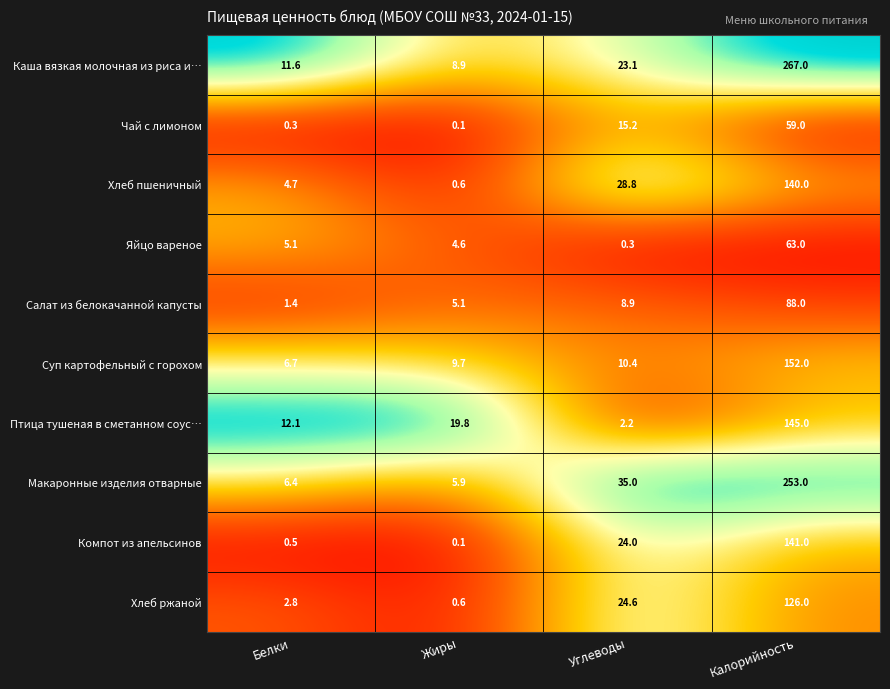

True or false: Птица тушеная в сметанном соус… has a value of 19.8 at Жиры.

True